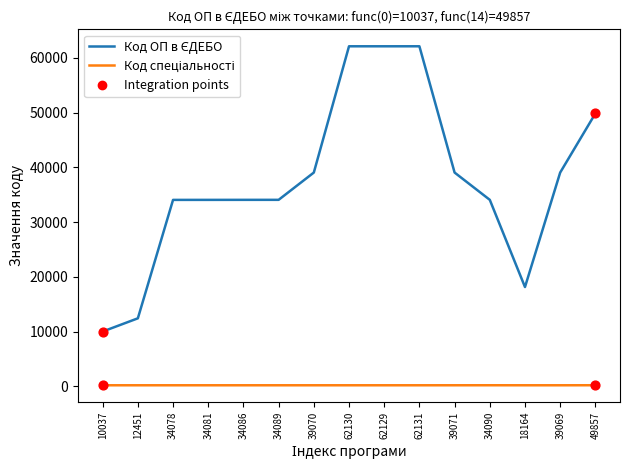

Is this an area chart (filled region under the line)?

No